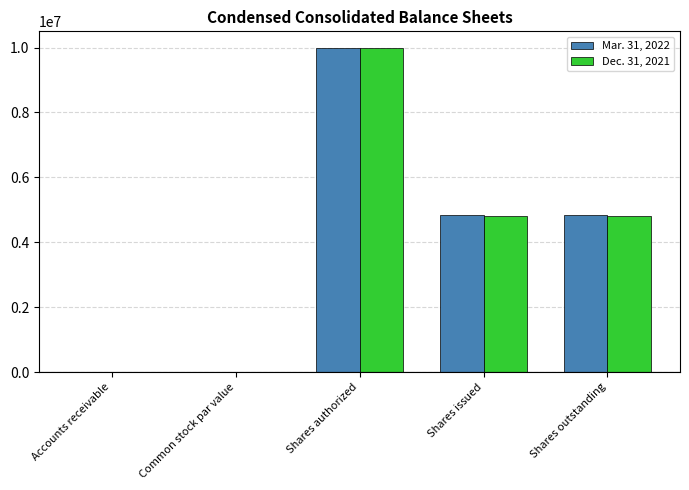

Count the number of categories in the chart.

5